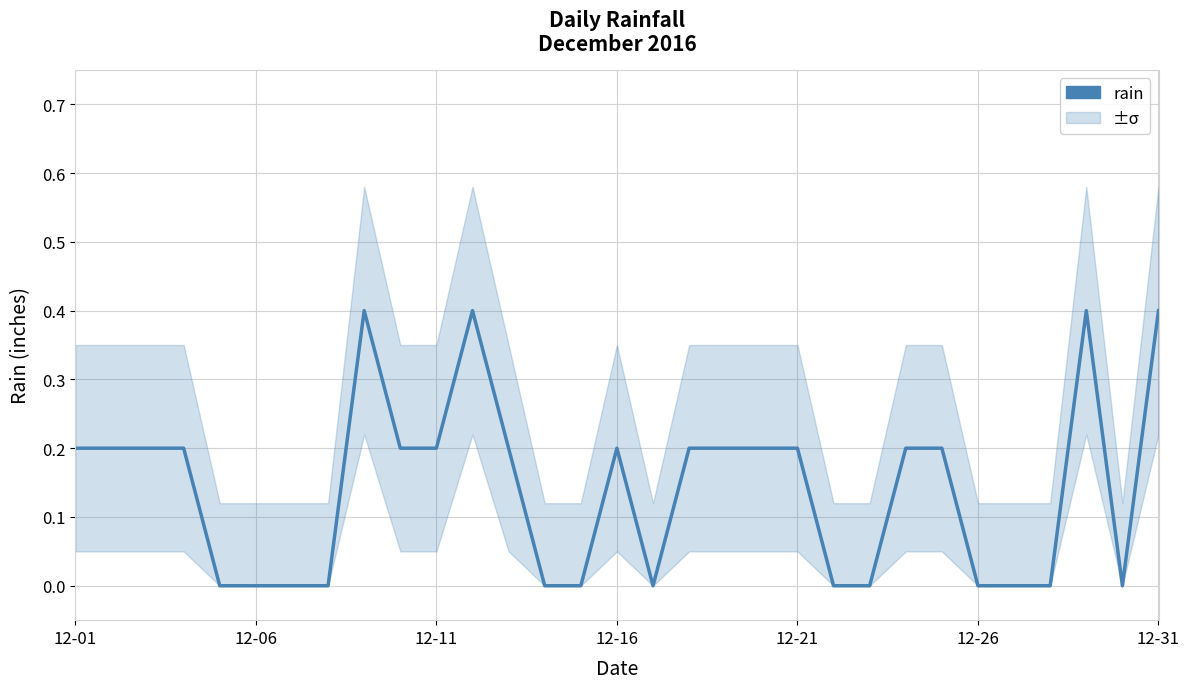

What is the difference between the second highest and minimum values?

0.4